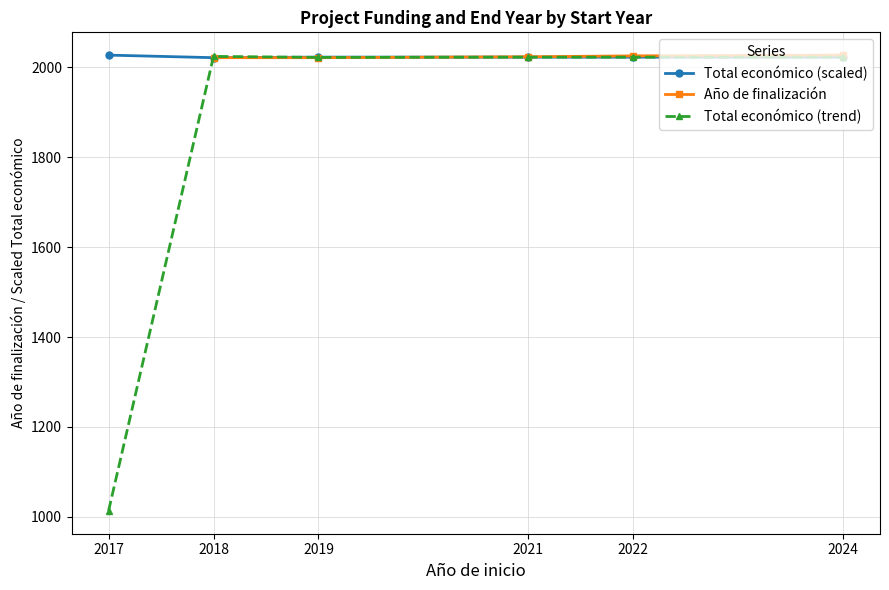

What is the difference between the Total económico (trend) values at 2017 and 2018?

1010.5